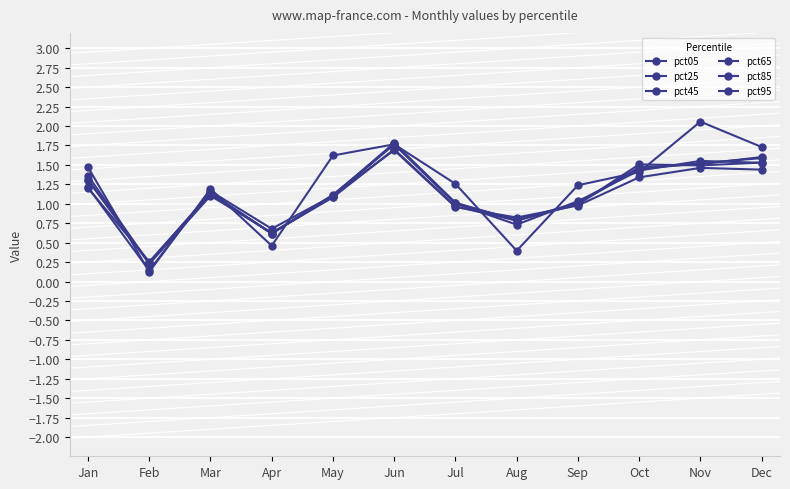

How many values in the pct05 series are below 1?

3